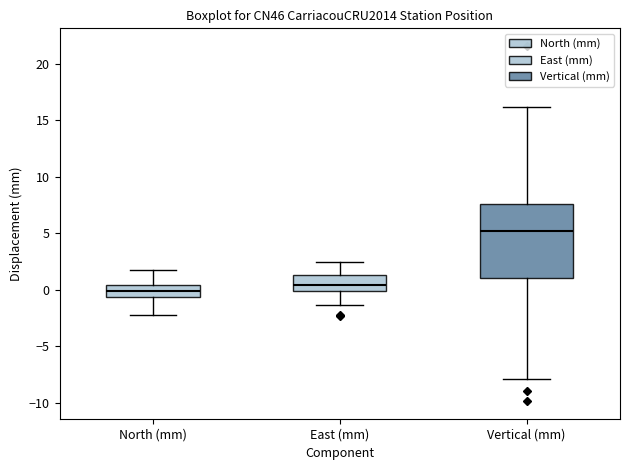

Reading left to right, read every box against the y-axis: the position of its median line, the range the box covers, and the ends of its whiskers. The values are not printed on the chart, so give them approximately, as read against the axis.

North (mm): median 0.0, box -0.5 to 0.5, whiskers -2.0 to 1.5
East (mm): median 0.5, box 0.0 to 1.5, whiskers -1.5 to 2.5
Vertical (mm): median 5.0, box 1.0 to 7.5, whiskers -8.0 to 16.0